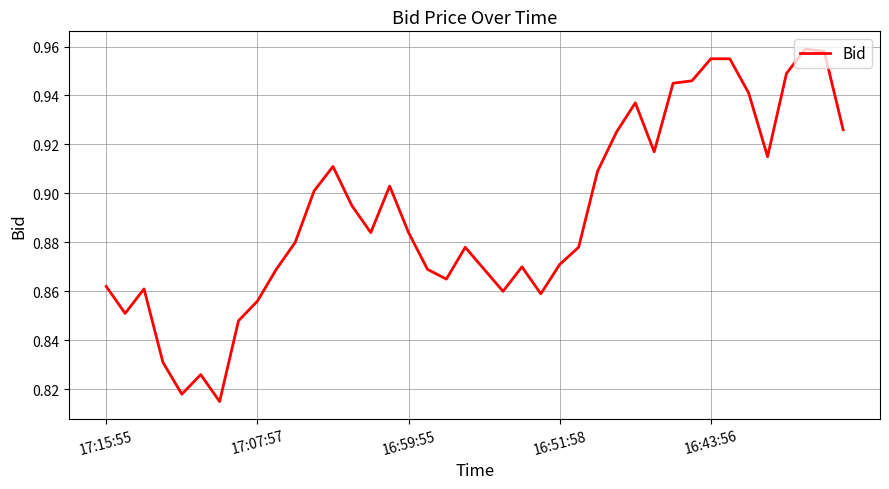

Which category has the lowest value across all series?

6